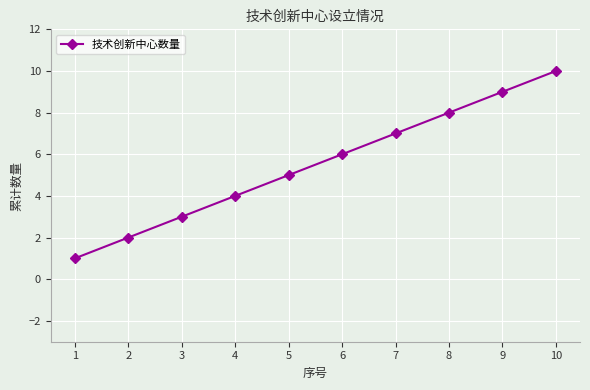

What is the difference between the second highest and minimum values?

8